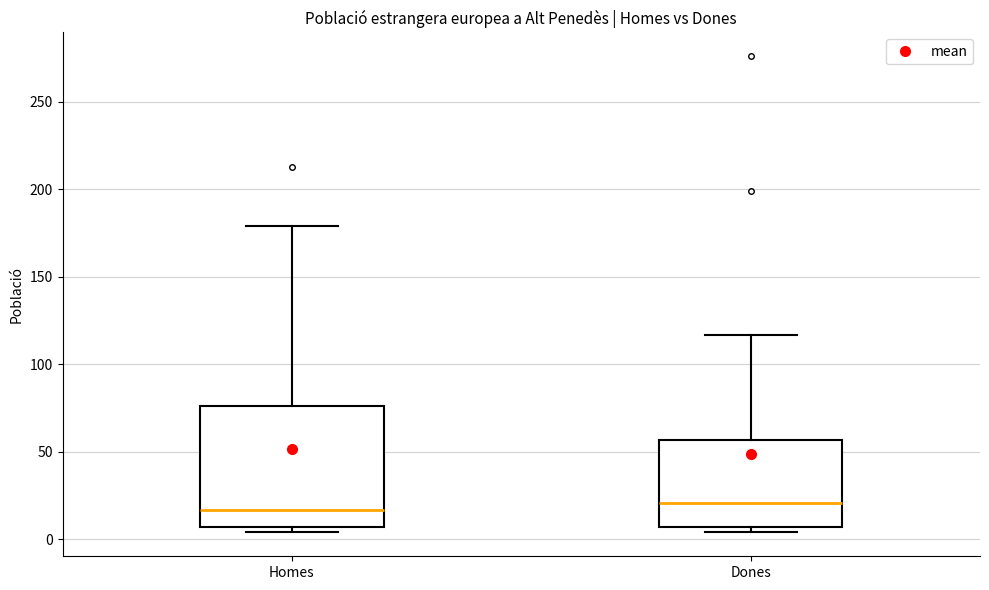

Reading left to right, read every box against the y-axis: the position of its median line, the range the box covers, and the ends of its whiskers. The values are not printed on the chart, so give them approximately, as read against the axis.

Homes: median 15, box 5 to 75, whiskers 5 (just below the box's lower edge) to 180
Dones: median 20, box 5 to 55, whiskers 5 (just below the box's lower edge) to 115